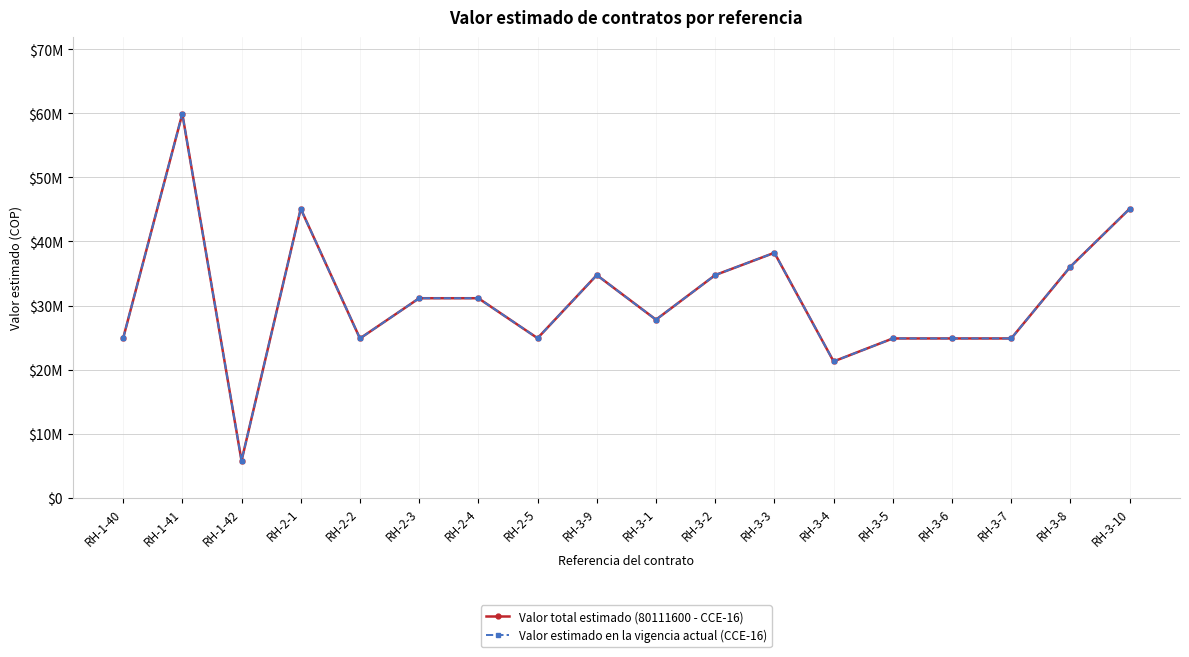

Which series has the largest range (max minus min)?

Valor total estimado (80111600 - CCE-16)